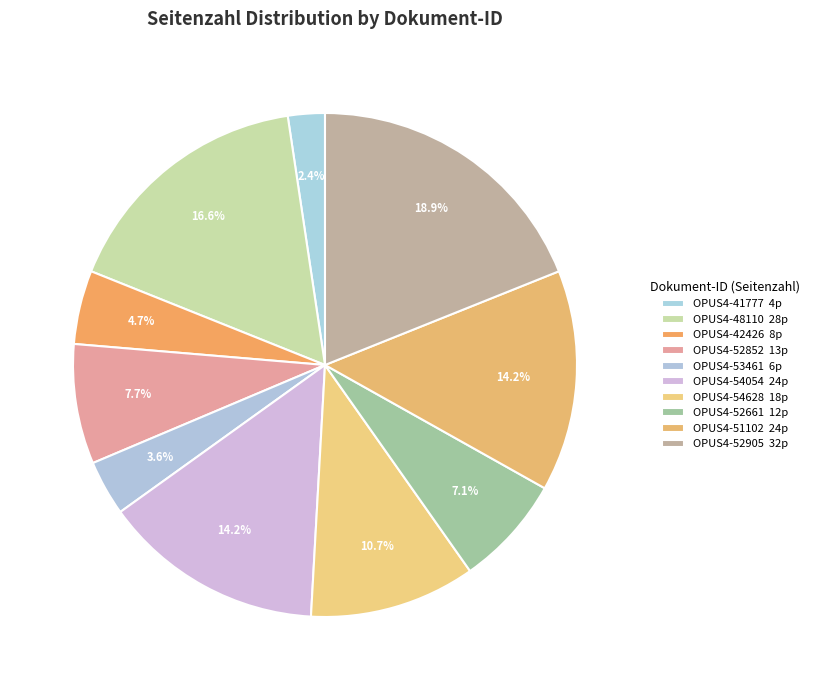

To the nearest percent, what is the combined percentage of OPUS4-51102 and OPUS4-48110?

31%